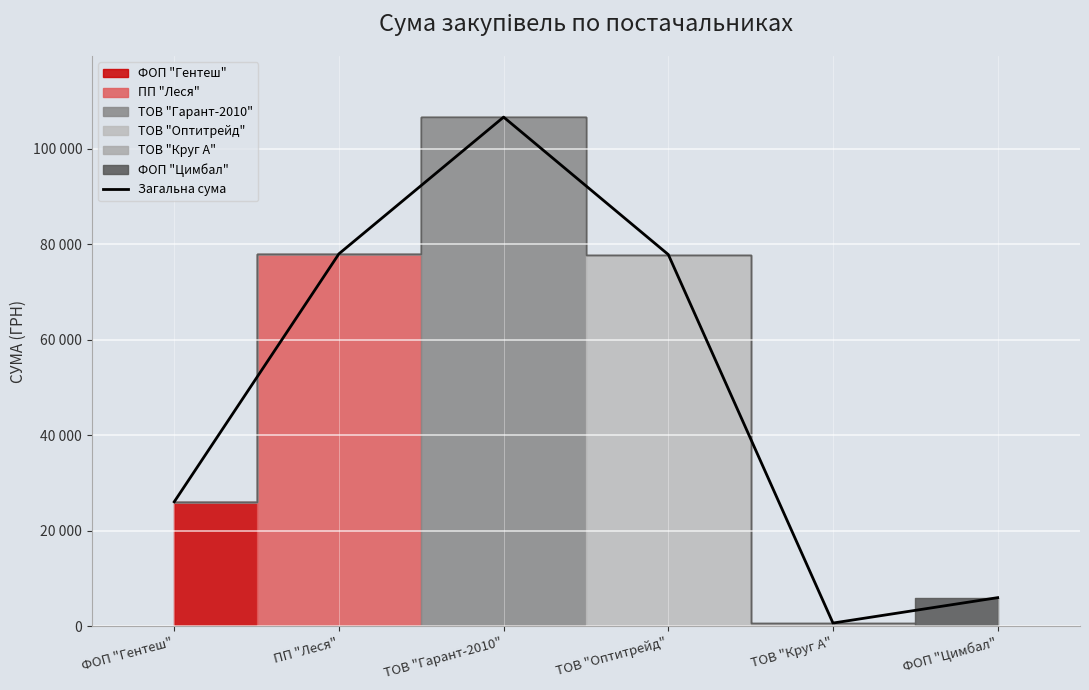

Count the number of categories in the chart.

6